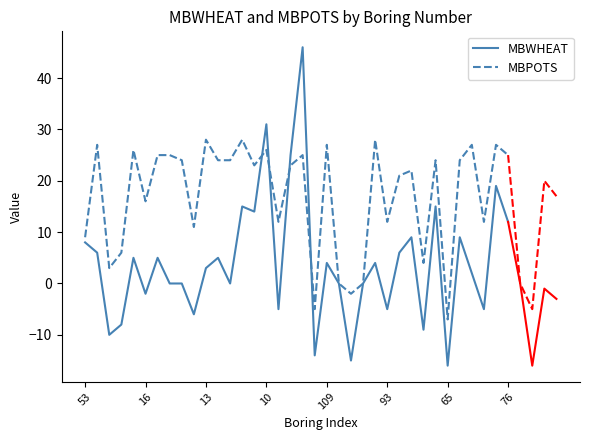

What is the sum of all MBPOTS values?

624